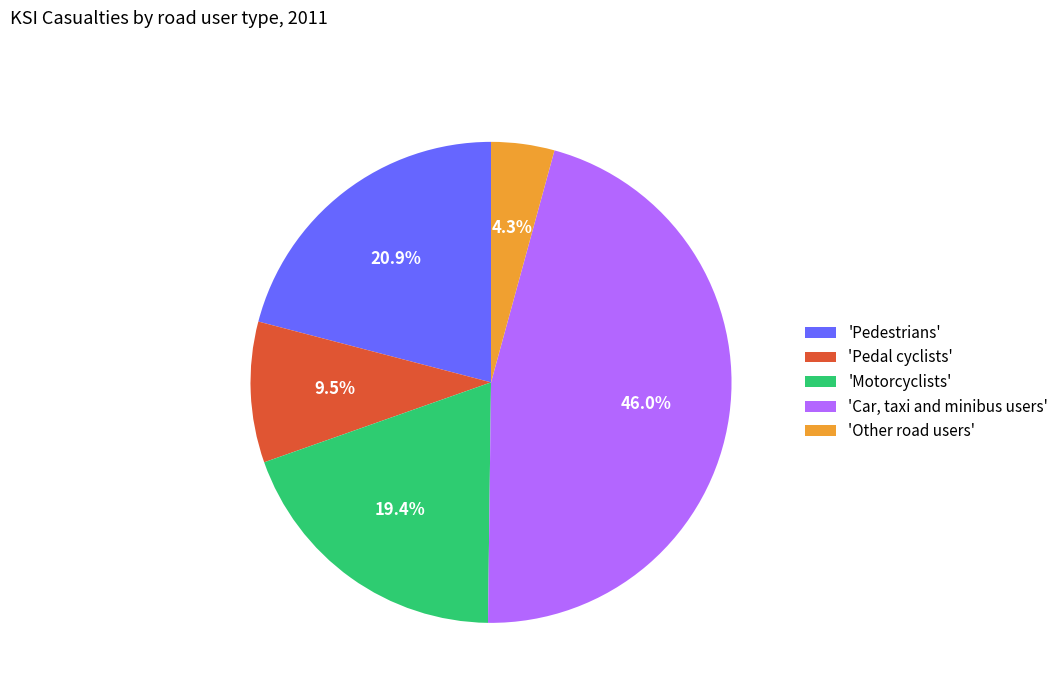

Rank the categories by value from lowest to highest.

'Other road users', 'Pedal cyclists', 'Motorcyclists', 'Pedestrians', 'Car, taxi and minibus users'